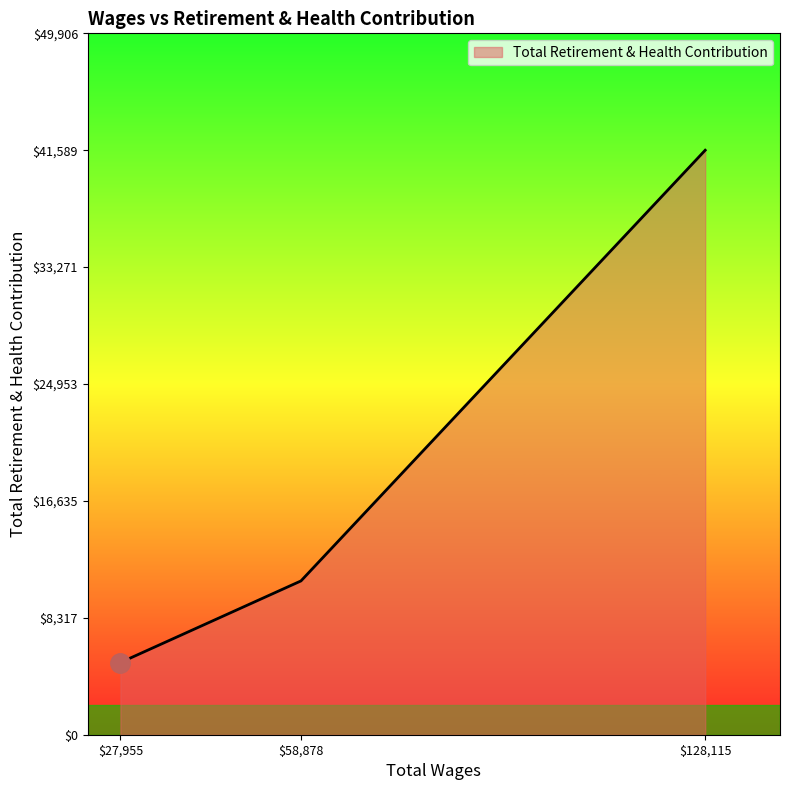

The value at $58,878 is 17535. True or false?

False